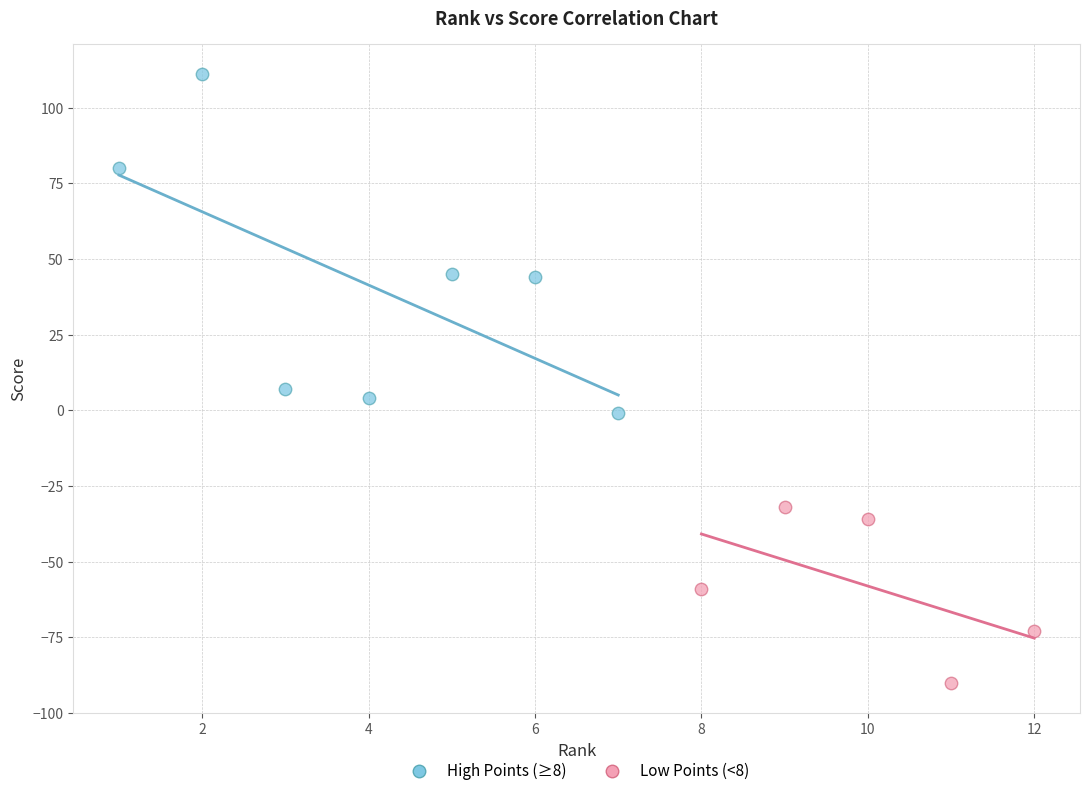

Which series contains the highest Y value?

High Points (≥8)